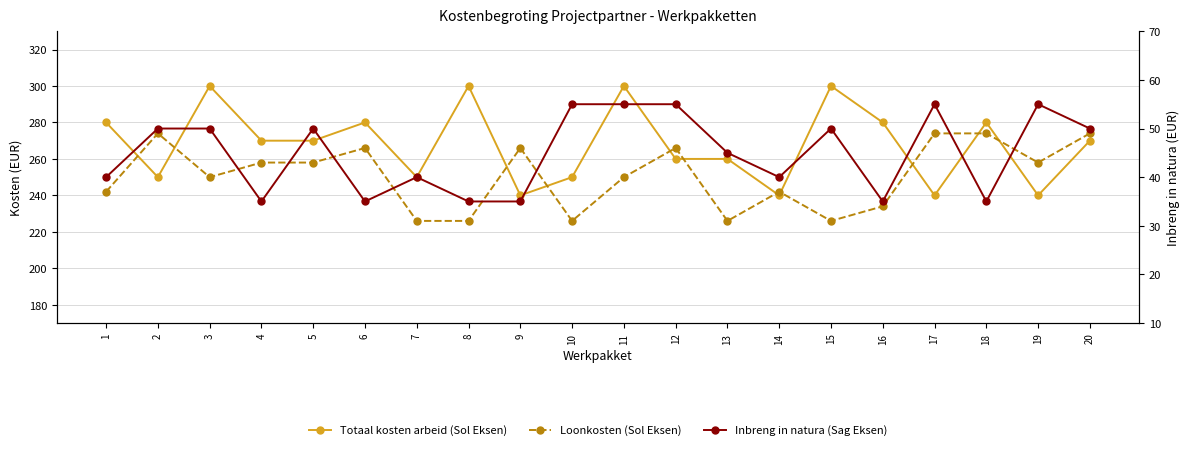

Rank the series by their maximum value, from highest to lowest.

Totaal kosten arbeid (Sol Eksen), Loonkosten (Sol Eksen), Inbreng in natura (Sag Eksen)